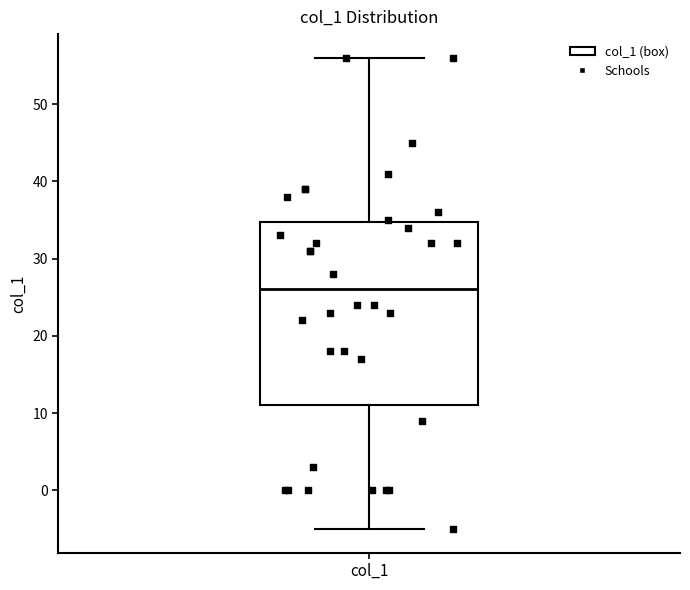

Transcribe this box plot: give where the median line is, the range the box spans, and where the two whiskers end, as read against the y-axis. The values are not printed on the chart, so give them approximately, as read against the axis.

median 26, box 11 to 35, whiskers -5 to 56